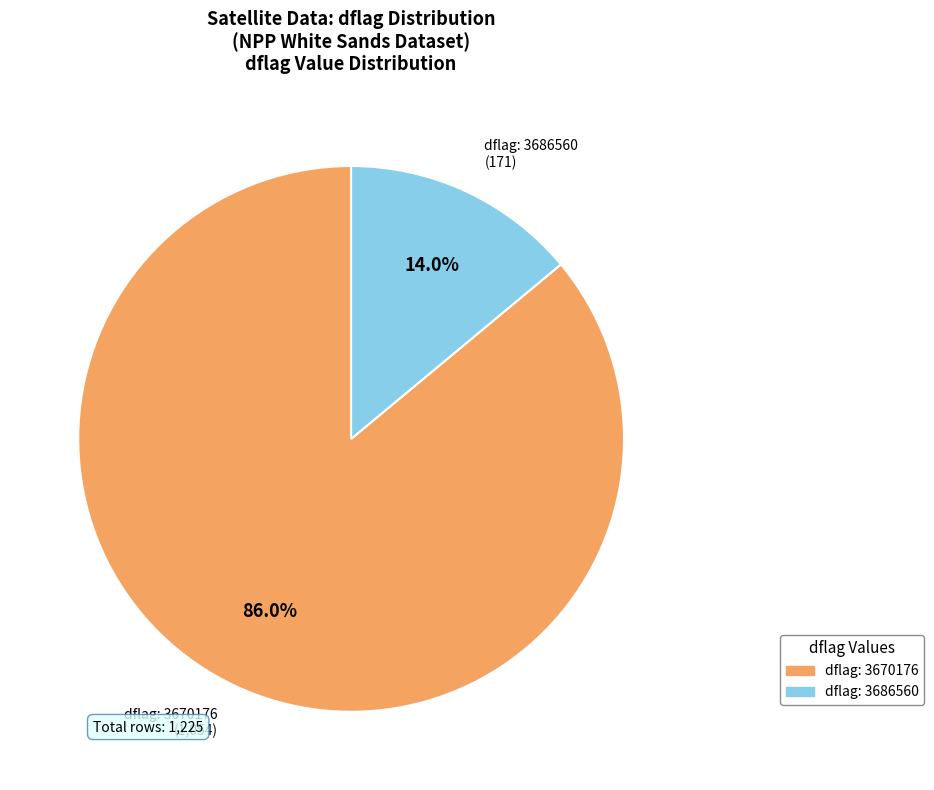

Which category accounts for the majority?

dflag: 3670176 (1,054)